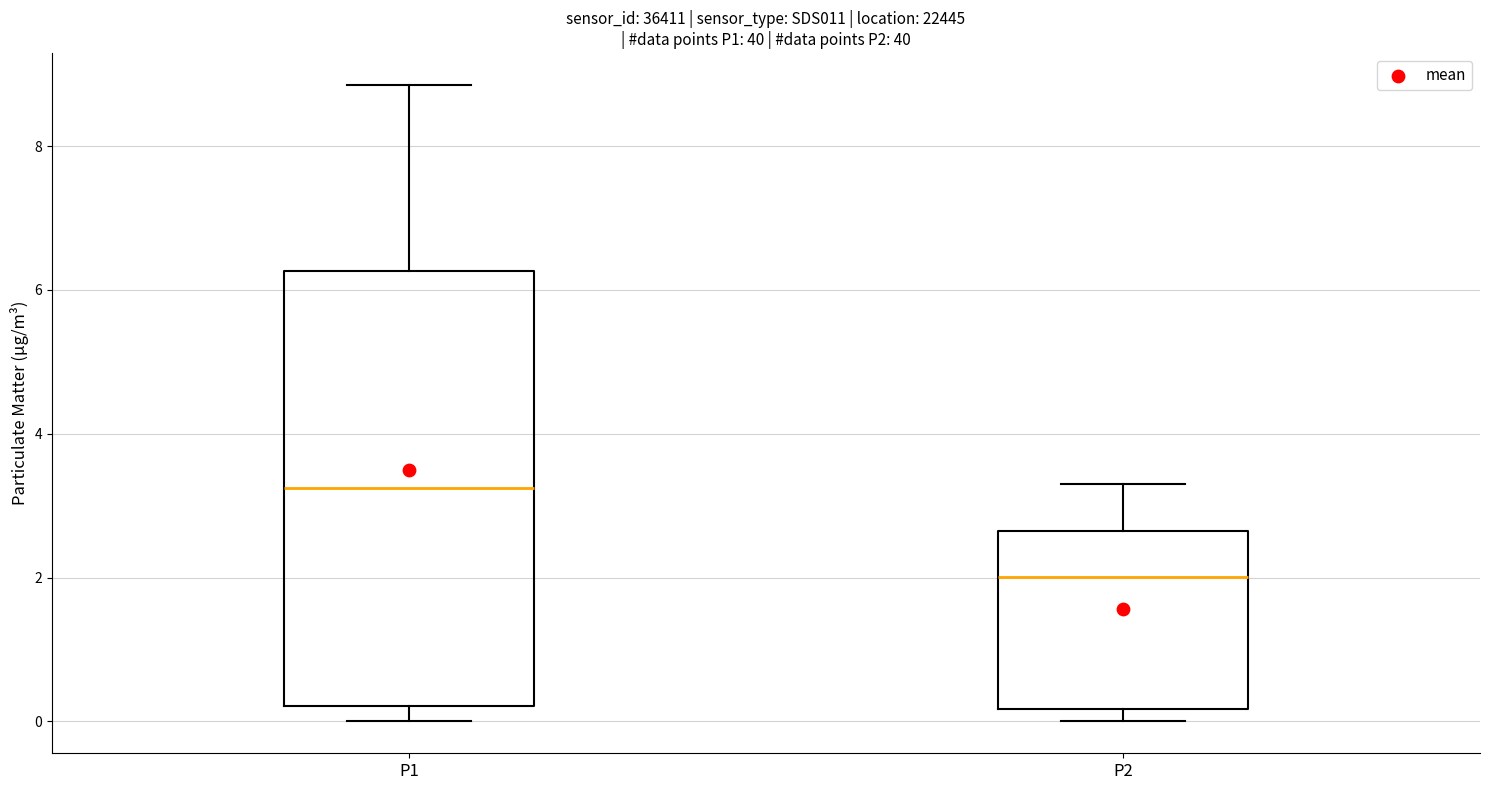

Reading left to right, transcribe this box plot: for each box, give where its median line is, the range the box spans, and where its two whiskers end, as read against the y-axis. The values are not printed on the chart, so give them approximately, as read against the axis.

P1: median 3.2, box 0.2 to 6.2, whiskers 0.0 to 8.8
P2: median 2.0, box 0.2 to 2.6, whiskers 0.0 to 3.4